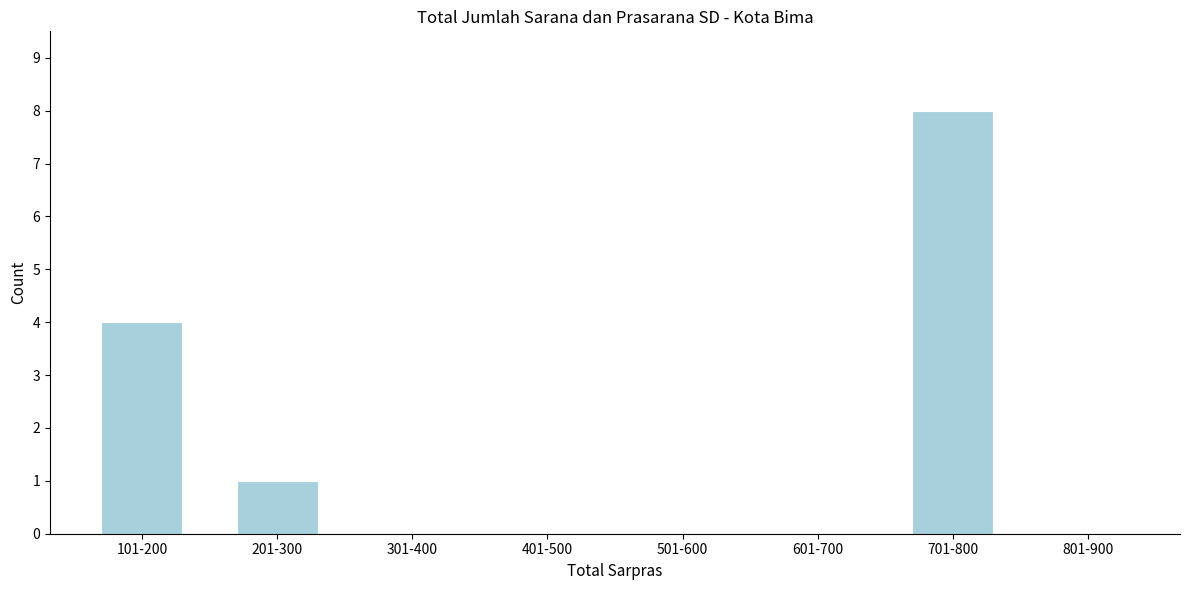

Reading left to right, what are all the values shown in this chart?

101-200=4	201-300=1	301-400=0	401-500=0	501-600=0	601-700=0	701-800=8	801-900=0